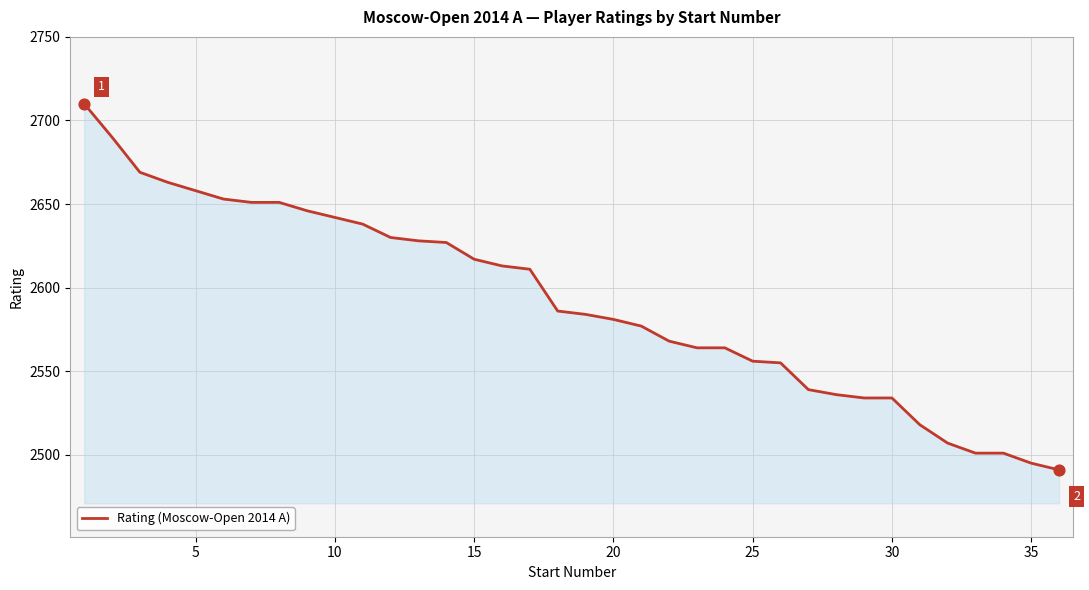

What is the difference between the maximum and minimum values?

219